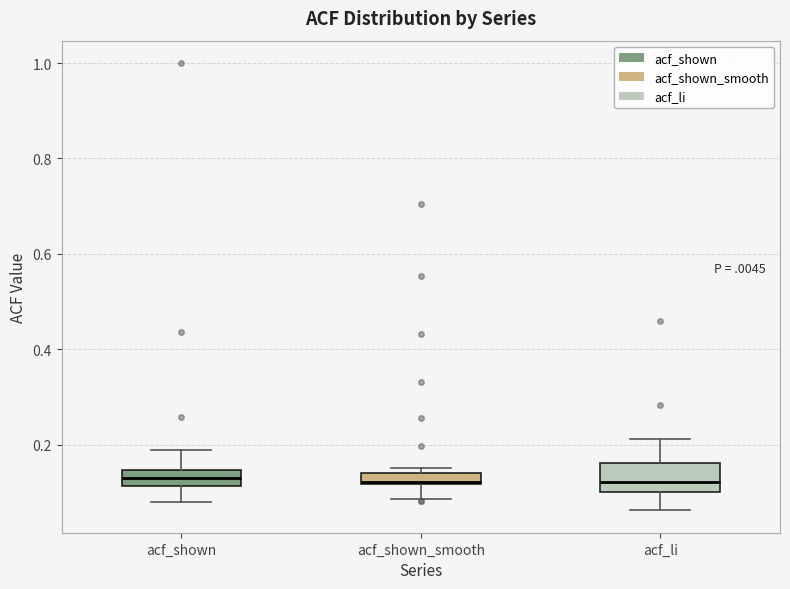

Which box is the tallest, from its lower edge to its upper edge?

acf_li